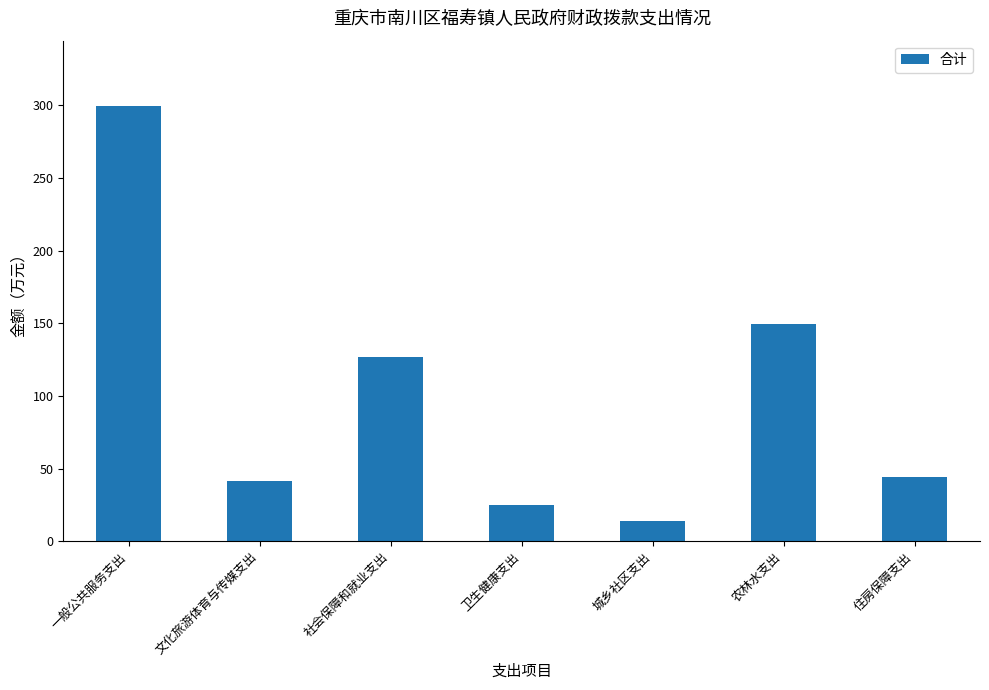

What is the difference between the second highest and second lowest values?

124.6